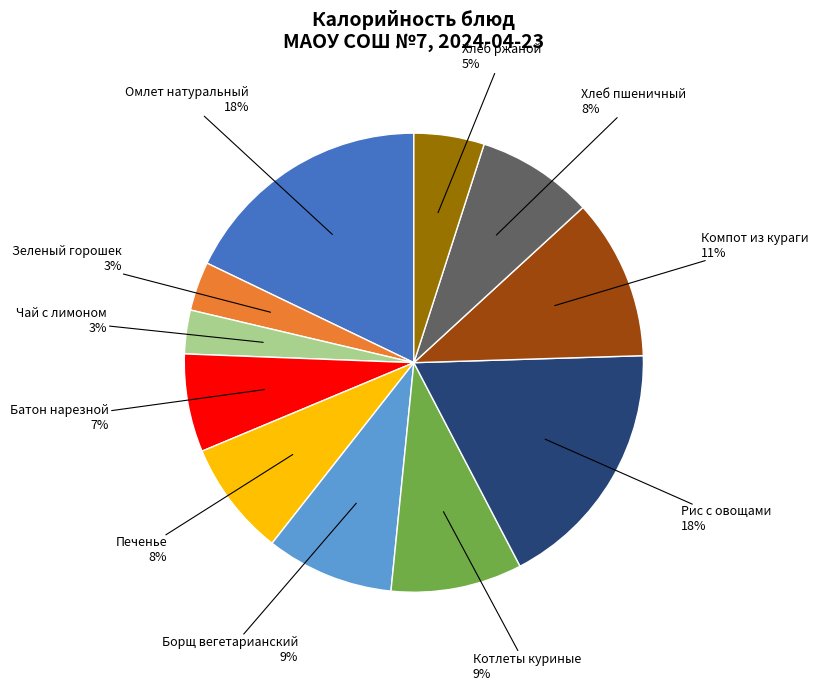

To the nearest percent, what is the average slice percentage?

9%